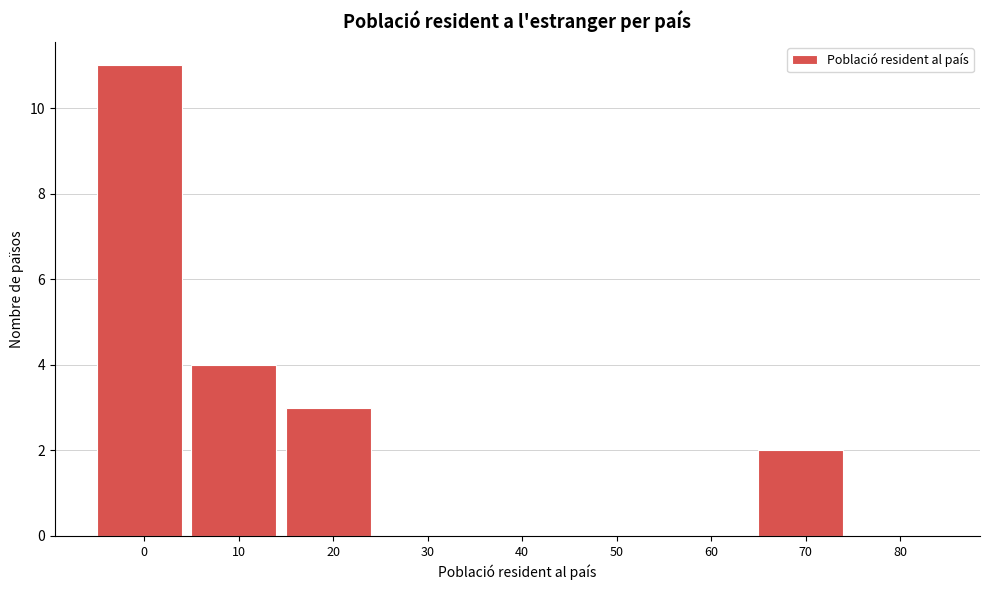

What is the greatest value displayed?

11